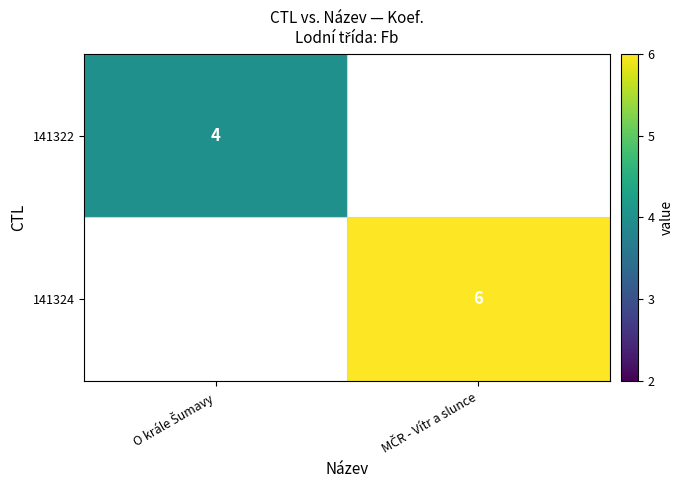

Rank the series by their average value, from highest to lowest.

141322, 141324